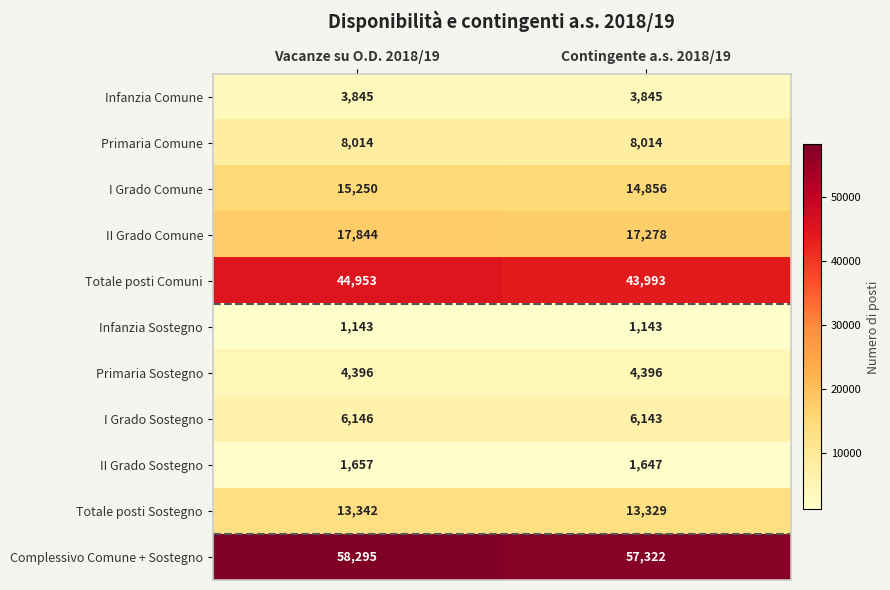

What is the spread (max minus min) of values at Contingente a.s. 2018/19?

56179